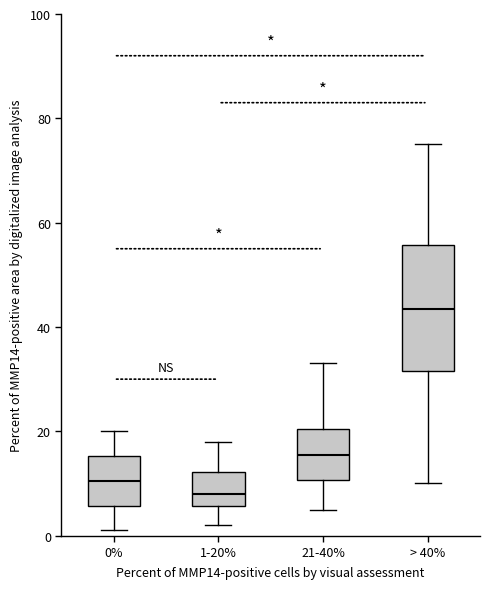

Reading left to right, transcribe this box plot: for each box, give where its median line is, the range the box spans, and where its two whiskers end, as read against the y-axis. The values are not printed on the chart, so give them approximately, as read against the axis.

0%: median 10, box 6 to 16, whiskers 2 to 20
1-20%: median 8, box 6 to 12, whiskers 2 to 18
21-40%: median 16, box 10 to 20, whiskers 6 to 34
> 40%: median 44, box 32 to 56, whiskers 10 to 76